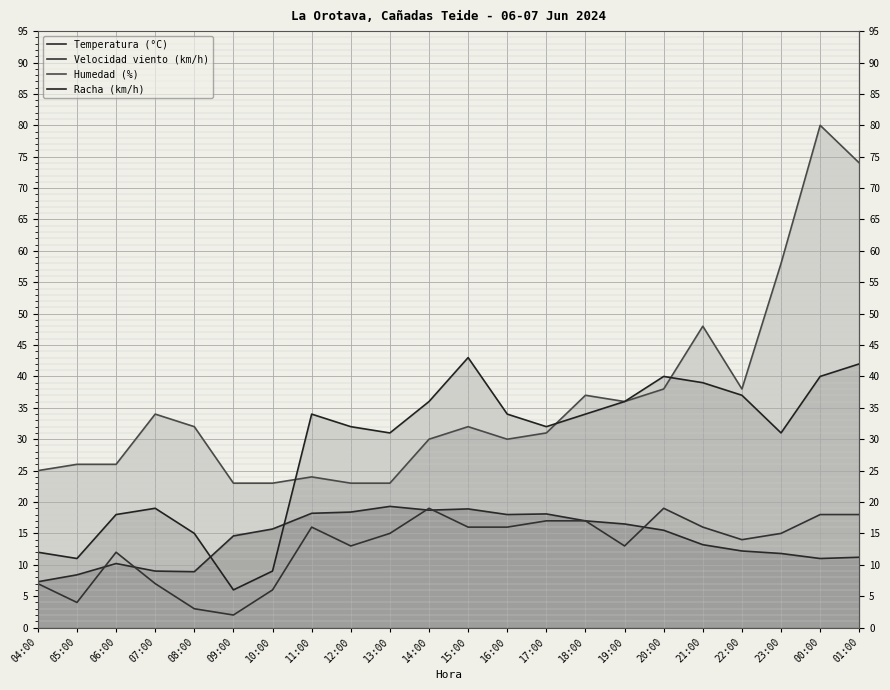

Reading left to right, transcribe all the data shown in this chart.

Temperatura (°C): 7.3	8.4	10.2	9.0	8.9	14.6	15.7	18.2	18.4	19.3	18.7	18.9	18.0	18.1	17.0	16.5	15.5	13.2	12.2	11.8	11.0	11.2
Velocidad viento (km/h): 7.0	4.0	12.0	7.0	3.0	2.0	6.0	16.0	13.0	15.0	19.0	16.0	16.0	17.0	17.0	13.0	19.0	16.0	14.0	15.0	18.0	18.0
Humedad (%): 25.0	26.0	26.0	34.0	32.0	23.0	23.0	24.0	23.0	23.0	30.0	32.0	30.0	31.0	37.0	36.0	38.0	48.0	38.0	58.0	80.0	74.0
Racha (km/h): 12.0	11.0	18.0	19.0	15.0	6.0	9.0	34.0	32.0	31.0	36.0	43.0	34.0	32.0	34.0	36.0	40.0	39.0	37.0	31.0	40.0	42.0